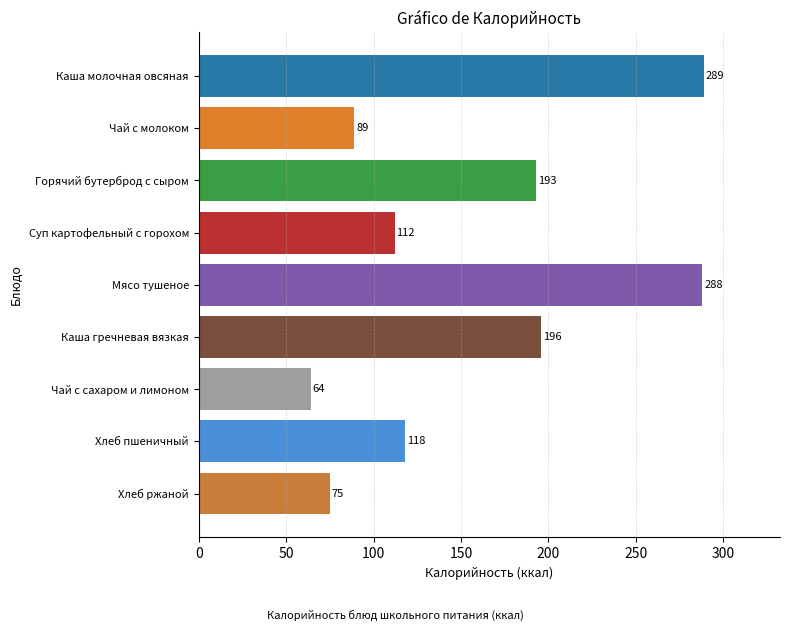

The chart shows a value of 47 at Хлеб ржаной. True or false?

False